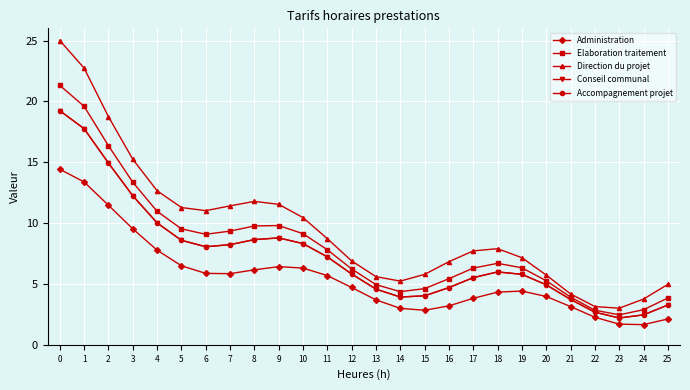

Does the chart display data point markers on the line(s)?

Yes